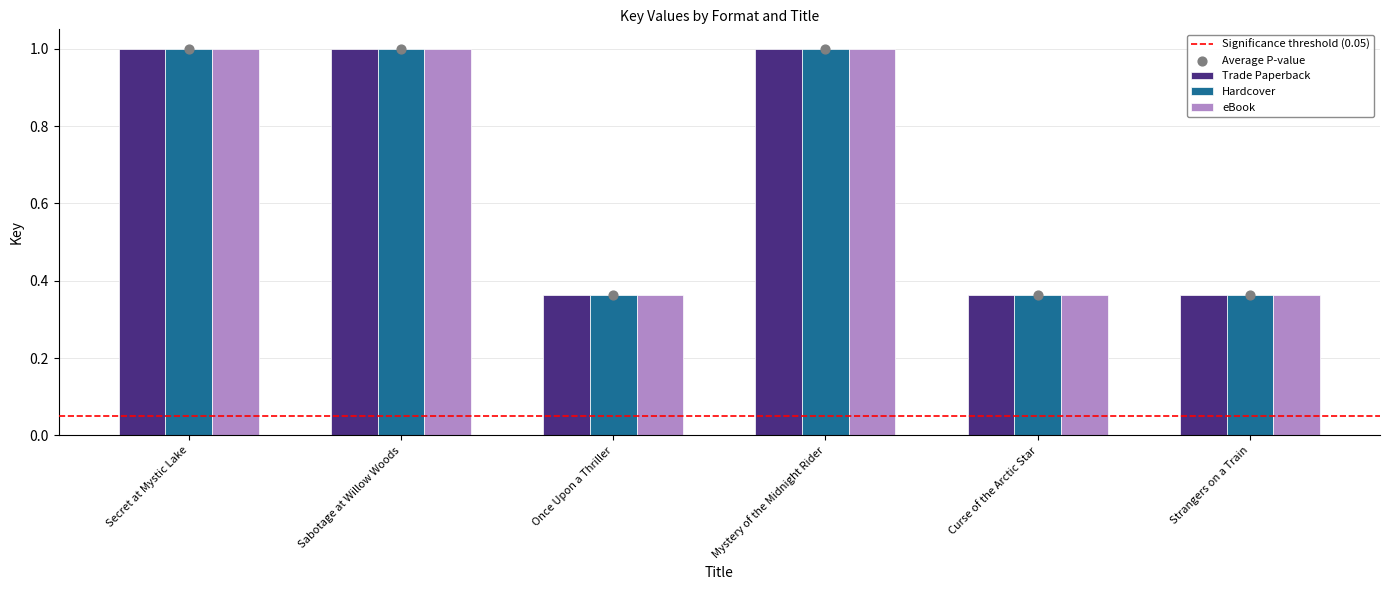

What are all the series names shown in the legend?

Trade Paperback, Hardcover, eBook